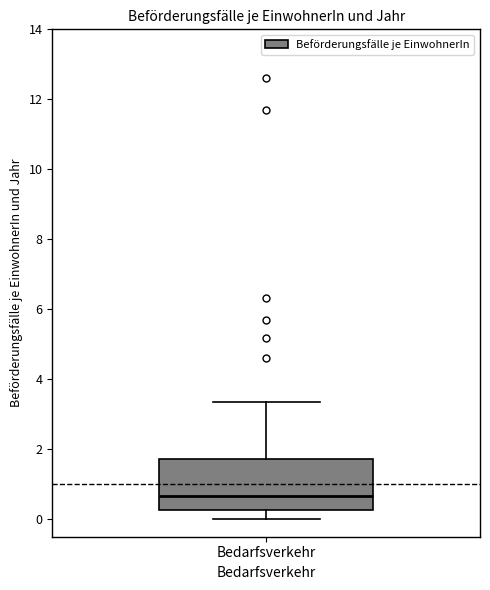

Read this box plot against the y-axis: the position of the median line, the range covered by the box, and the ends of both whiskers. The values are not printed on the chart, so give them approximately, as read against the axis.

median 0.6, box 0.2 to 1.8, whiskers 0.0 to 3.4